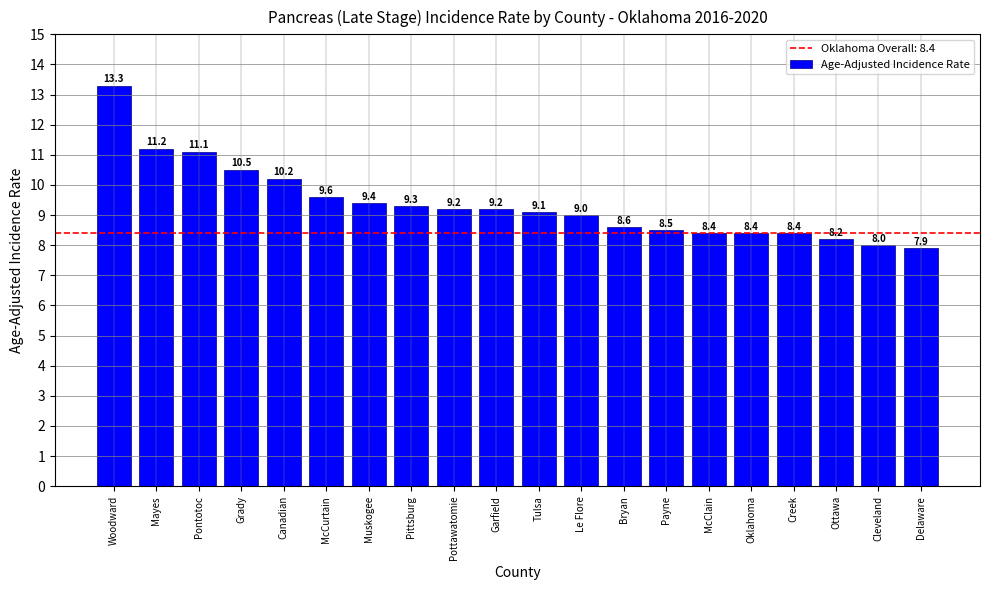

Reading left to right, transcribe all the data shown in this chart.

Woodward=13.3	Mayes=11.2	Pontotoc=11.1	Grady=10.5	Canadian=10.2	McCurtain=9.6	Muskogee=9.4	Pittsburg=9.3	Pottawatomie=9.2	Garfield=9.2	Tulsa=9.1	Le Flore=9.0	Bryan=8.6	Payne=8.5	McClain=8.4	Oklahoma=8.4	Creek=8.4	Ottawa=8.2	Cleveland=8.0	Delaware=7.9